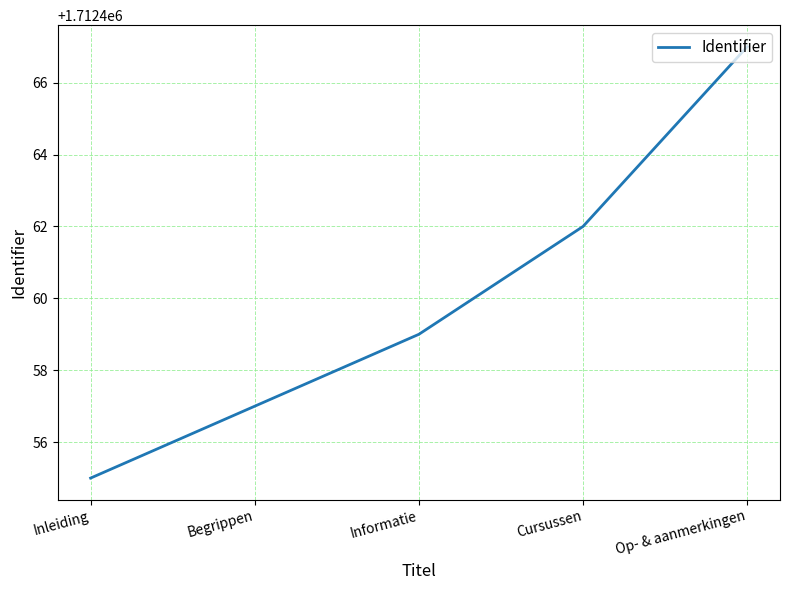

Which label corresponds to the smallest value in the chart?

Inleiding